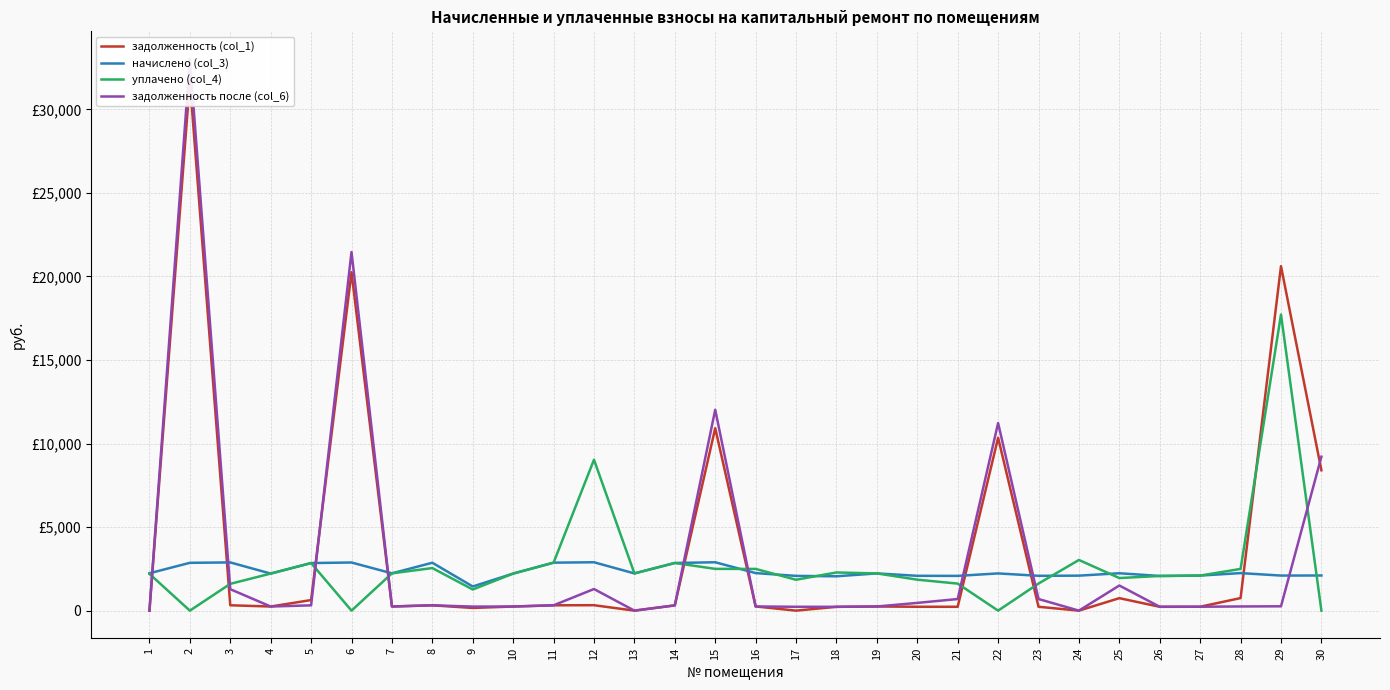

What is the sum of the задолженность (col_1) values at 20 and 14?

546.2